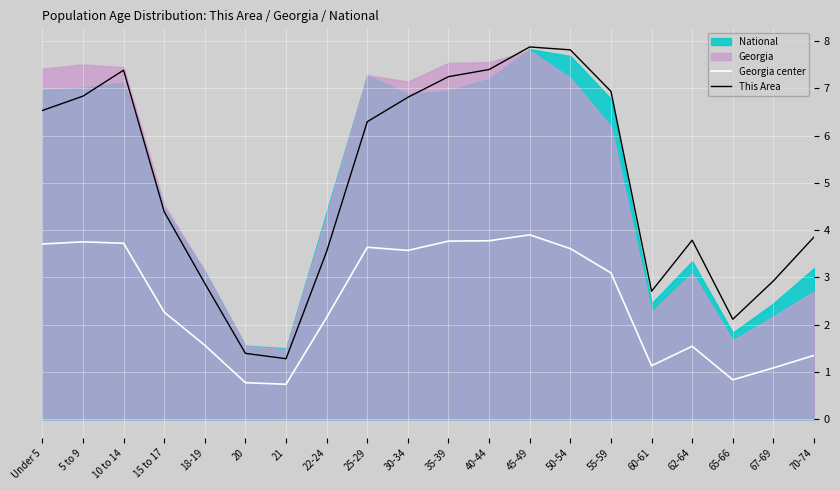

At which label does This Area first exceed 6?

Under 5